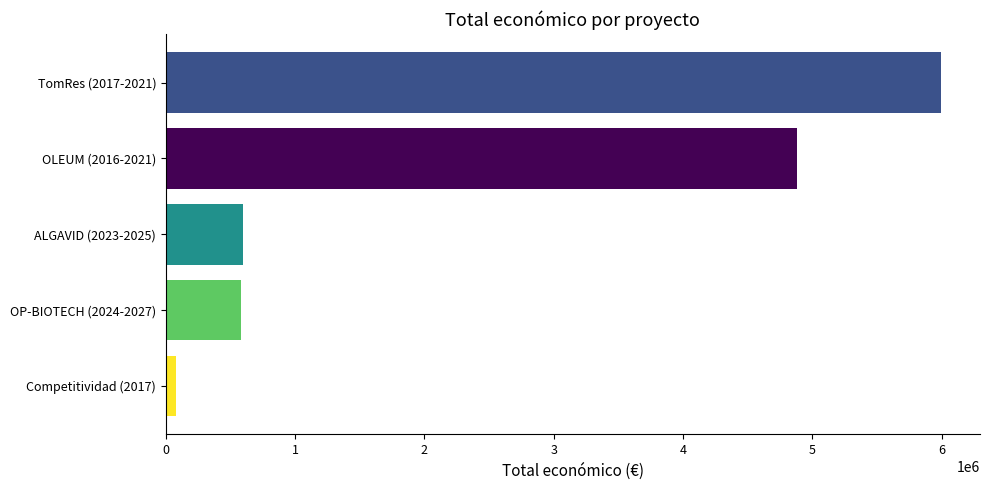

What is the sum of all values?

12136257